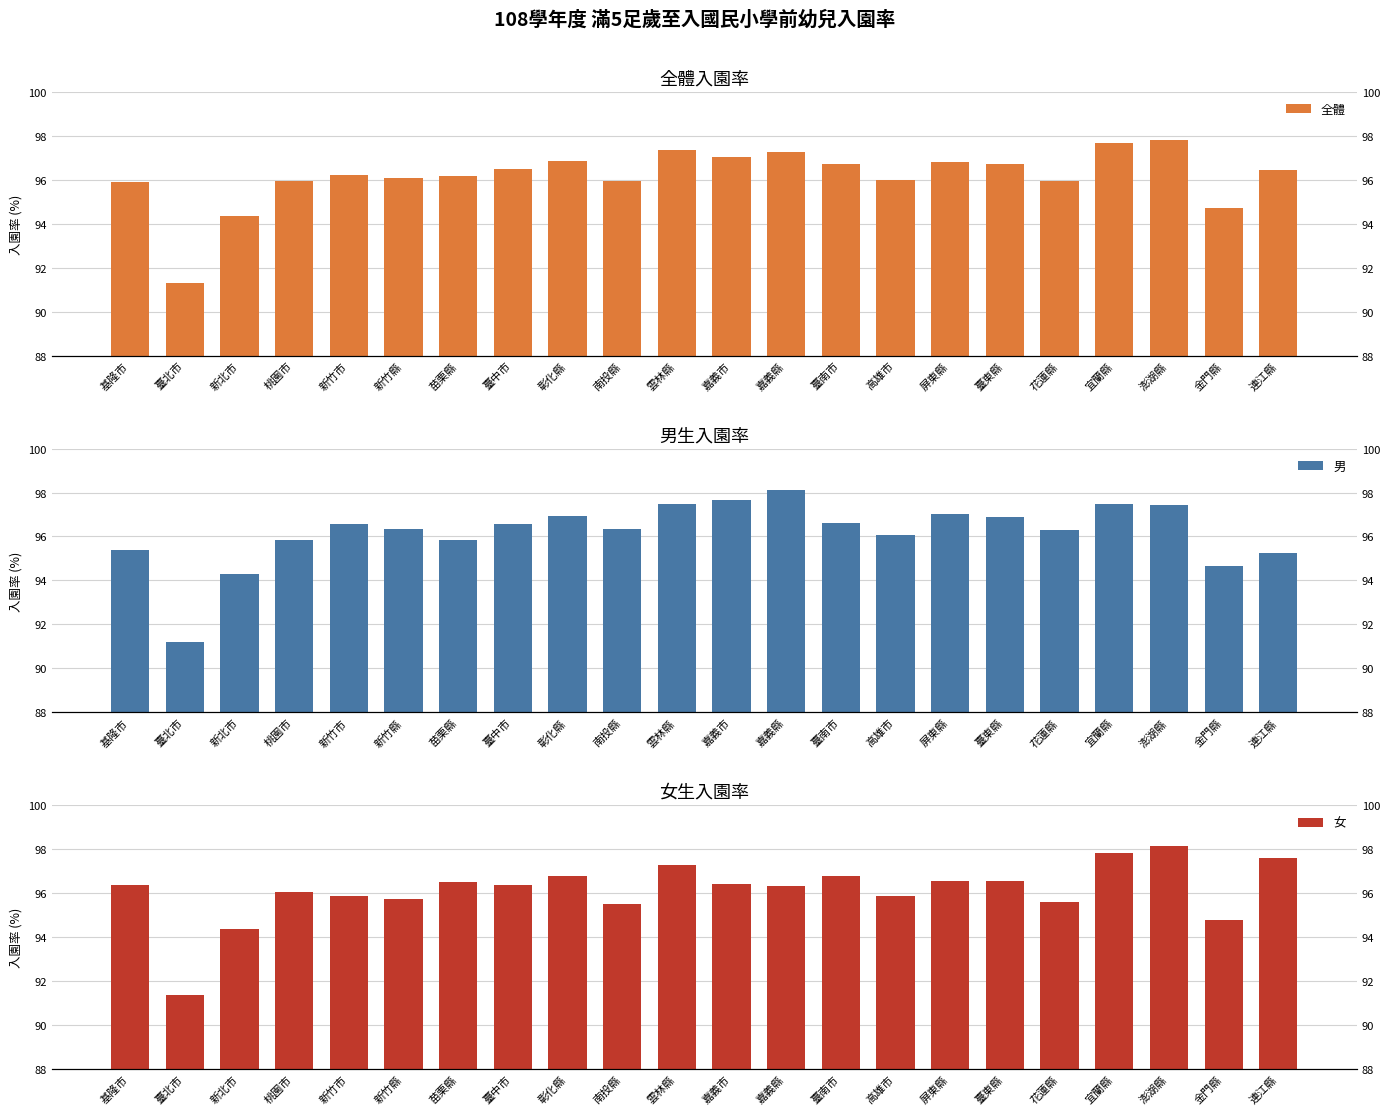

What is the average value of the 男 series?

96.2